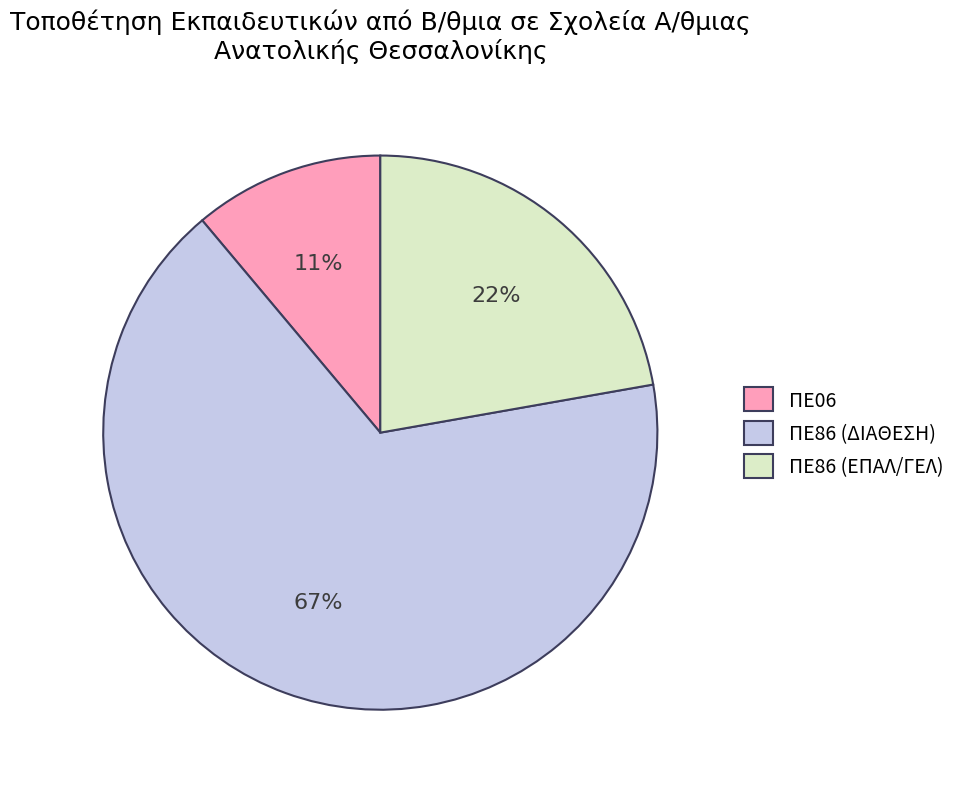

What percentage is the ΠΕ06 slice, to the nearest percent?

11%